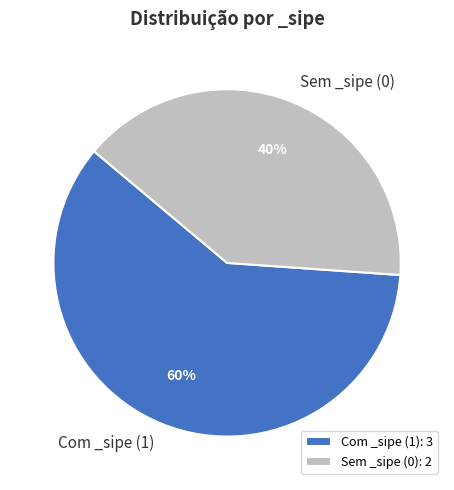

What is the ratio of the value at Sem _sipe (0) to the value at Com _sipe (1)?

0.7